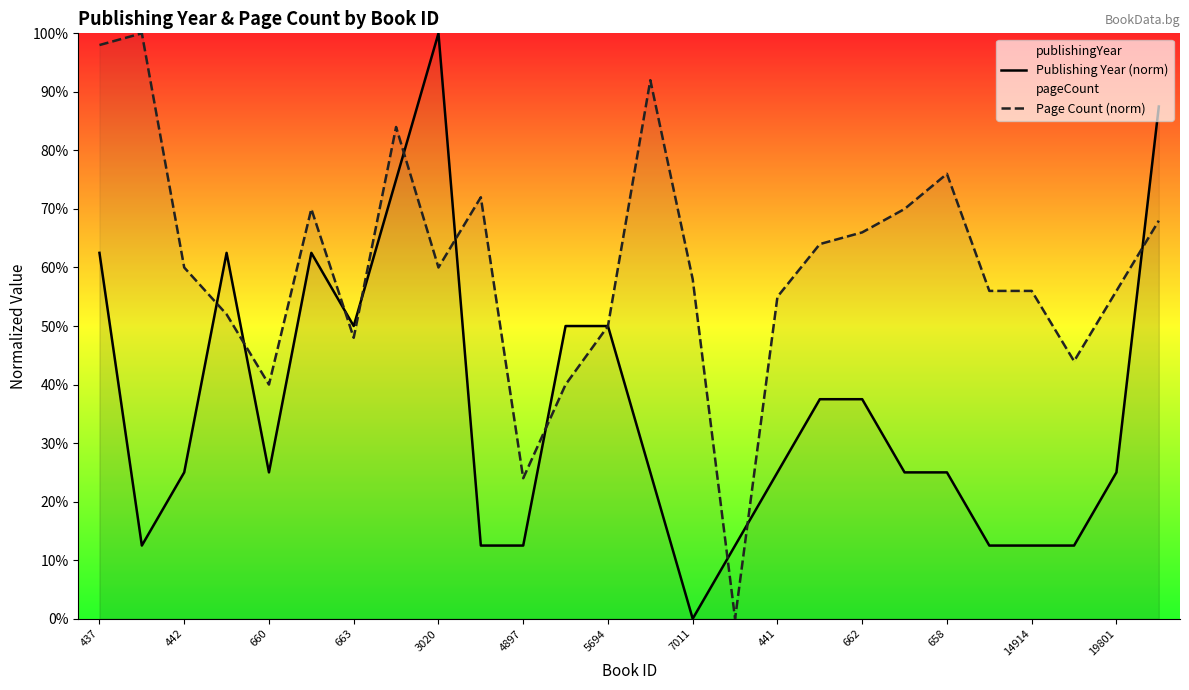

How many categories are shown in the chart?

26